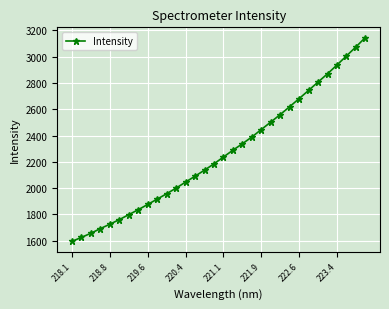

What is the smallest value displayed?

1594.4